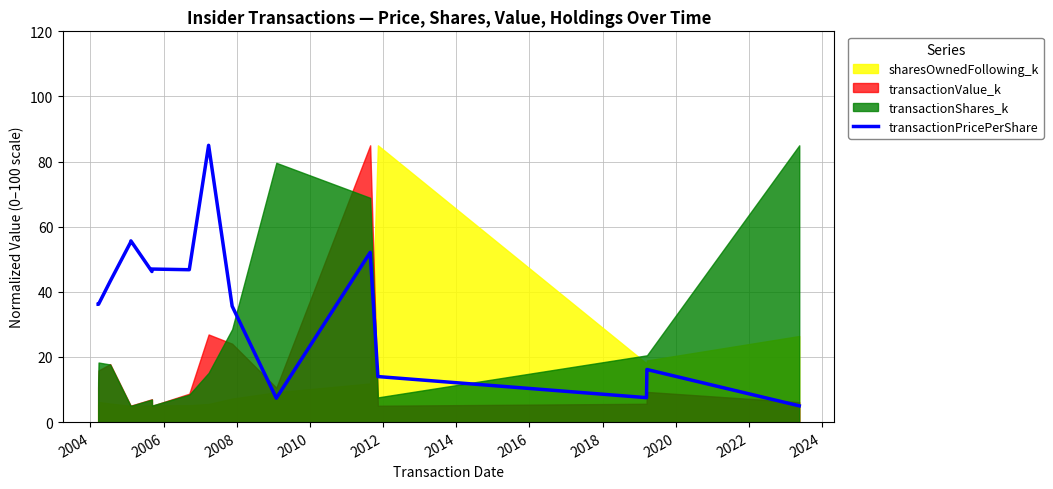

What is the maximum value for transactionPricePerShare?

85.0